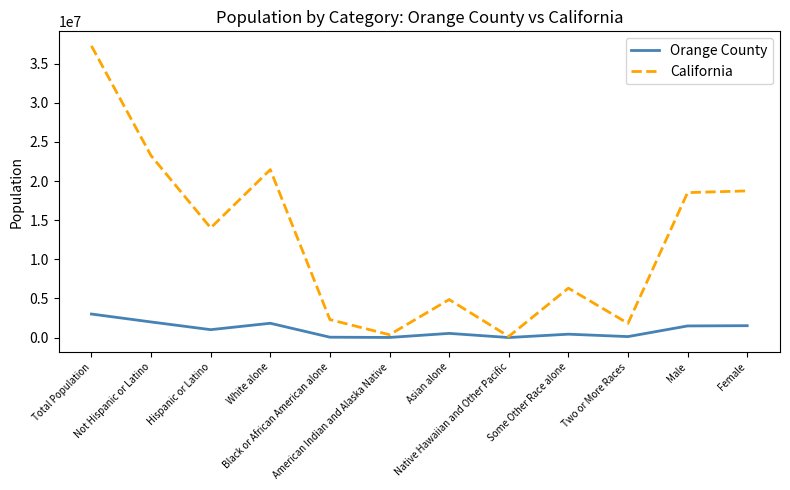

In Orange County, how many points are lower than both neighbors (excluding endpoints)?

4